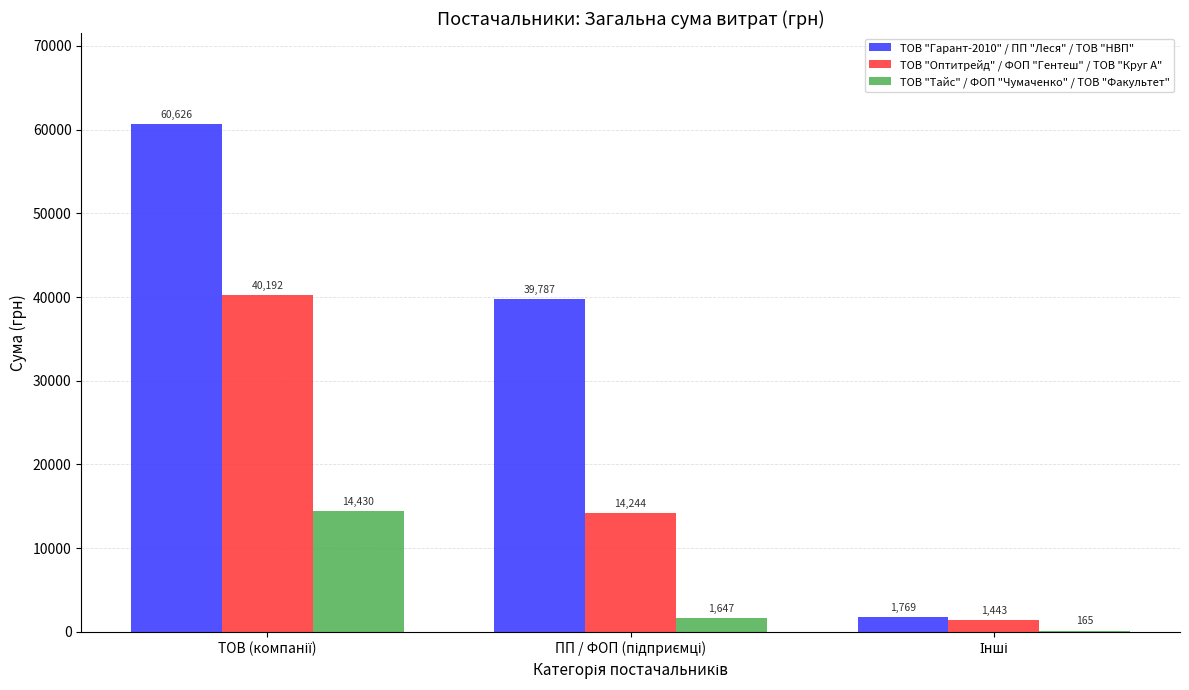

Which series has the largest total across all categories?

ТОВ "Гарант-2010" / ПП "Леся" / ТОВ "НВП"